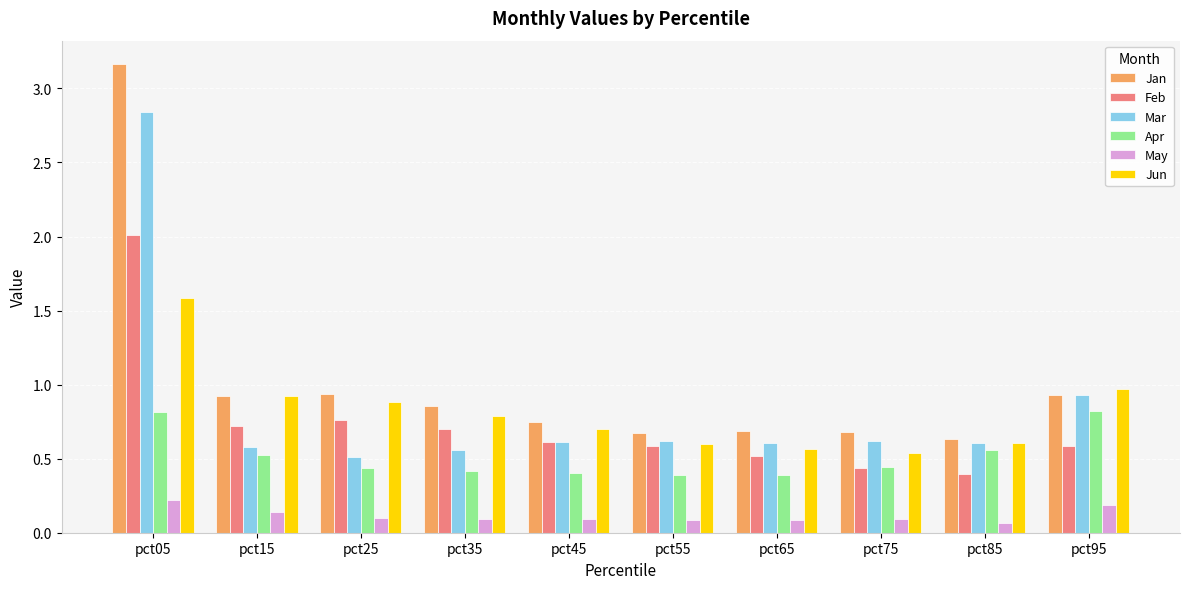

Are the bars grouped side by side (vs. stacked)?

Yes